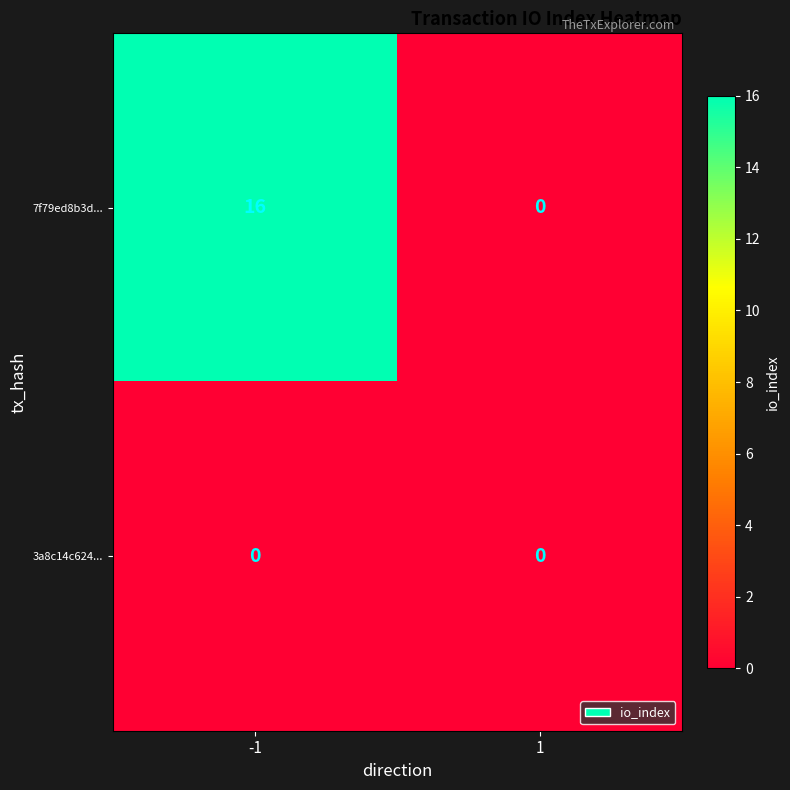

At which category is the sum across all series the highest?

-1